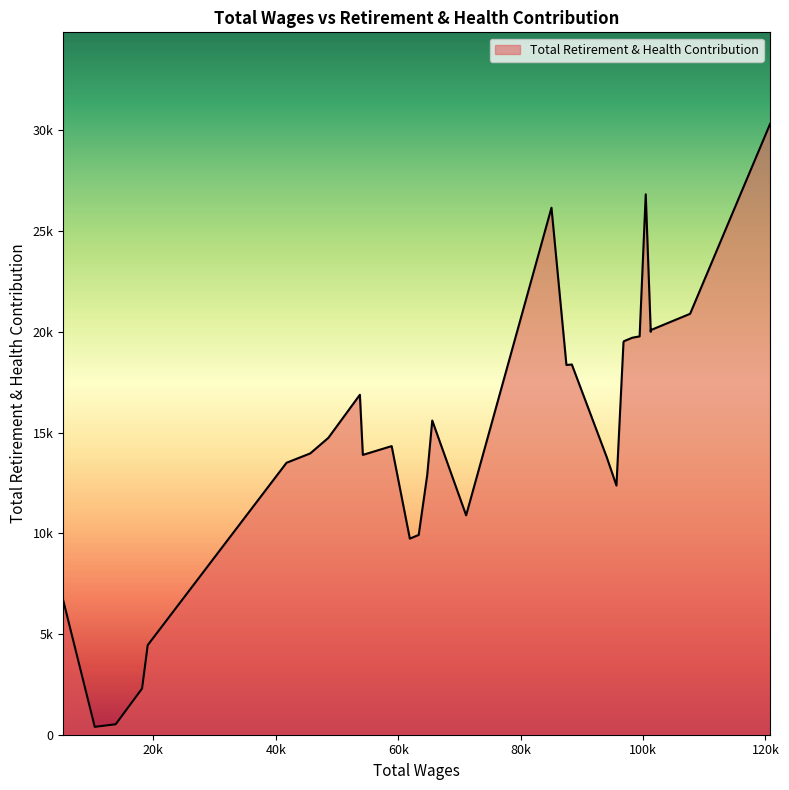

What is the difference between the values at 104003.0 and 41745.0?

6934